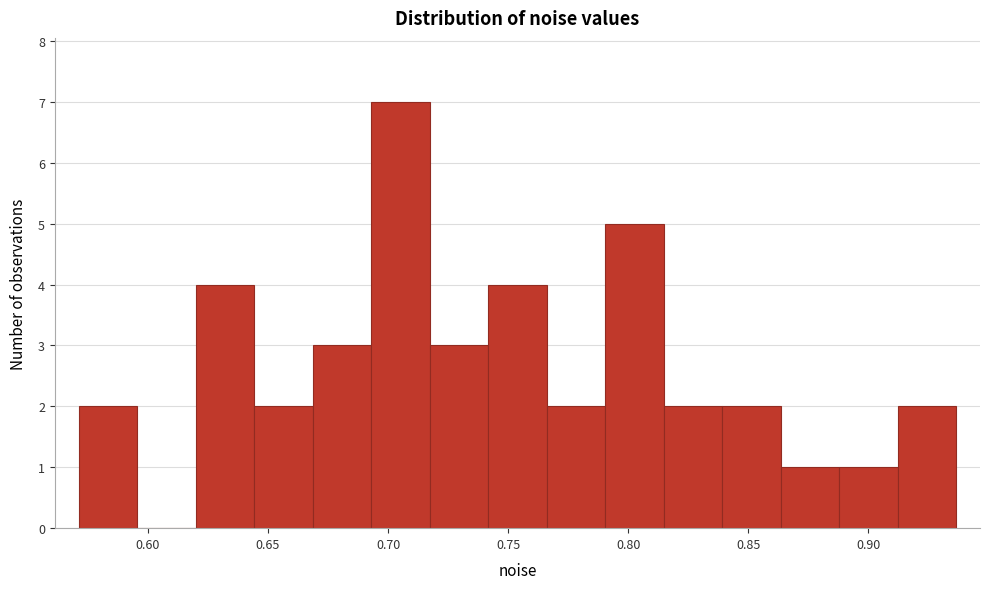

Over which range of the x-axis is the bar tallest?

0.695 to 0.715